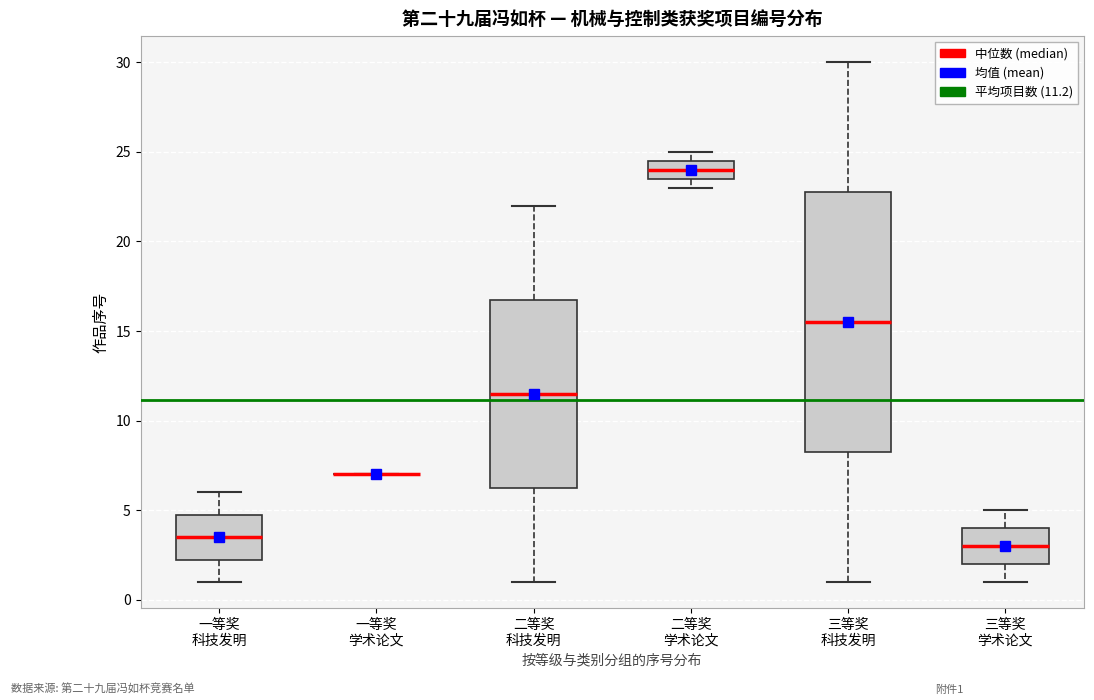

Comparing the boxes themselves (not the whiskers), which one is the tallest?

三等奖 科技发明